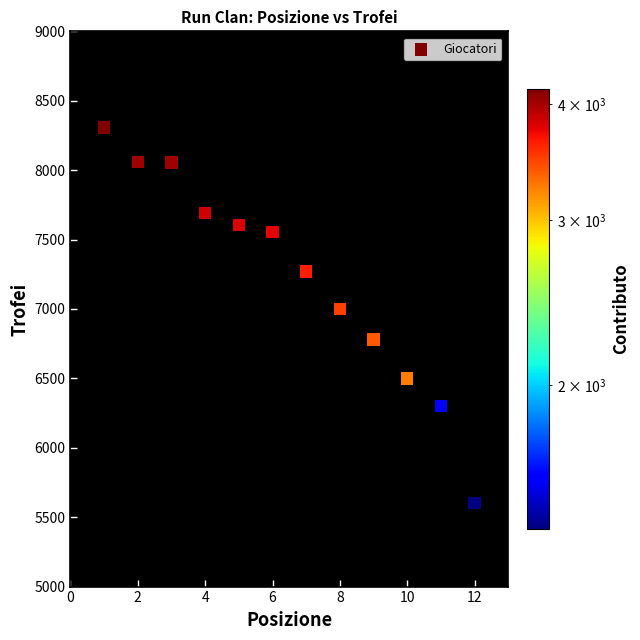

What is the range of Y values (max minus min)?

2707